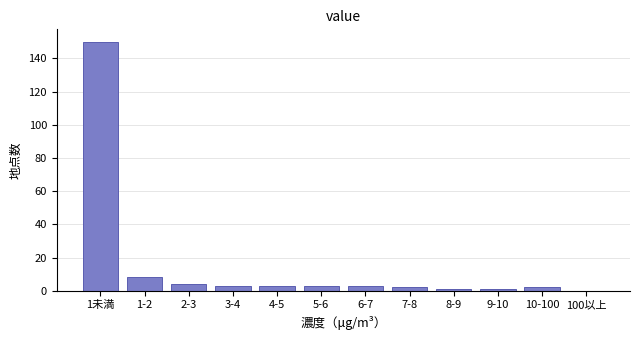

Reading left to right, list all the values displayed in this chart.

1未満=150	1-2=8	2-3=4	3-4=3	4-5=3	5-6=3	6-7=3	7-8=2	8-9=1	9-10=1	10-100=2	100以上=0